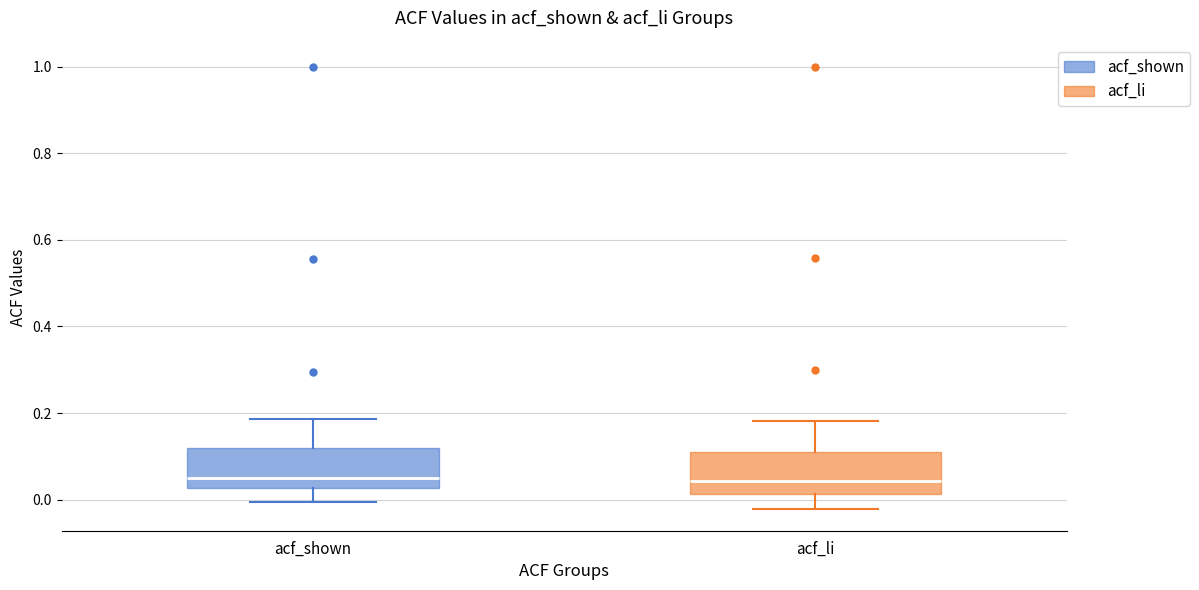

Reading left to right, transcribe this box plot: for each box, give where its median line is, the range the box spans, and where its two whiskers end, as read against the y-axis. The values are not printed on the chart, so give them approximately, as read against the axis.

acf_shown: median 0.06, box 0.02 to 0.12, whiskers 0.00 to 0.18
acf_li: median 0.04, box 0.02 to 0.12, whiskers -0.02 to 0.18